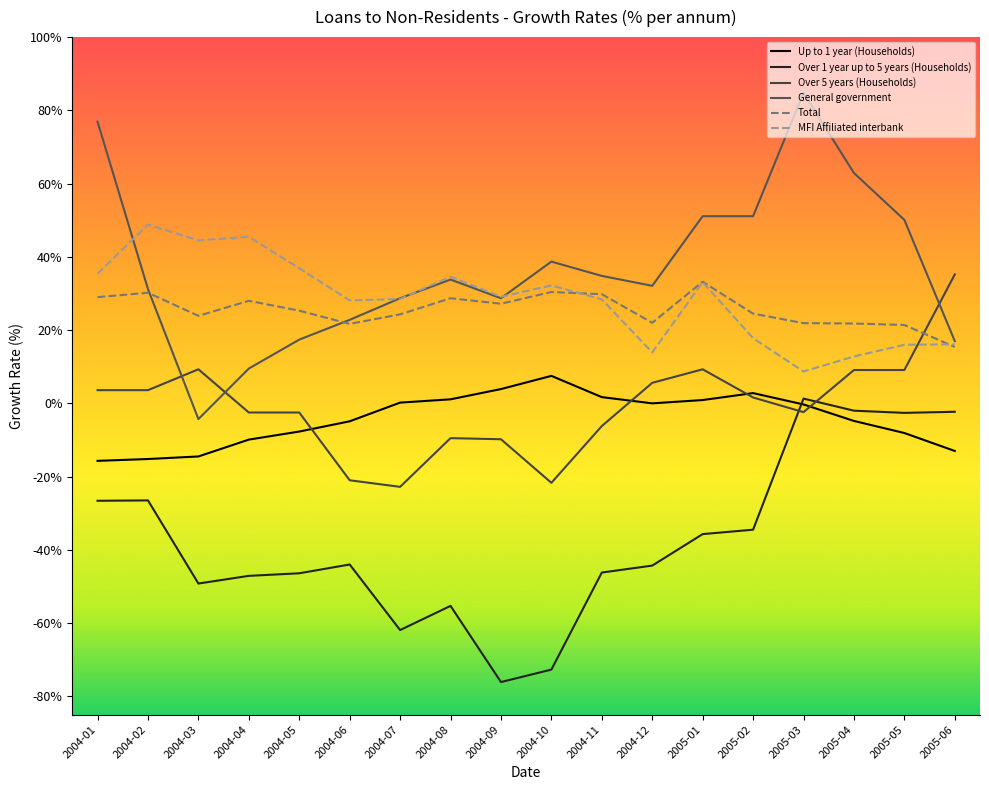

True or false: Up to 1 year (Households) and MFI Affiliated interbank cross at least once.

False